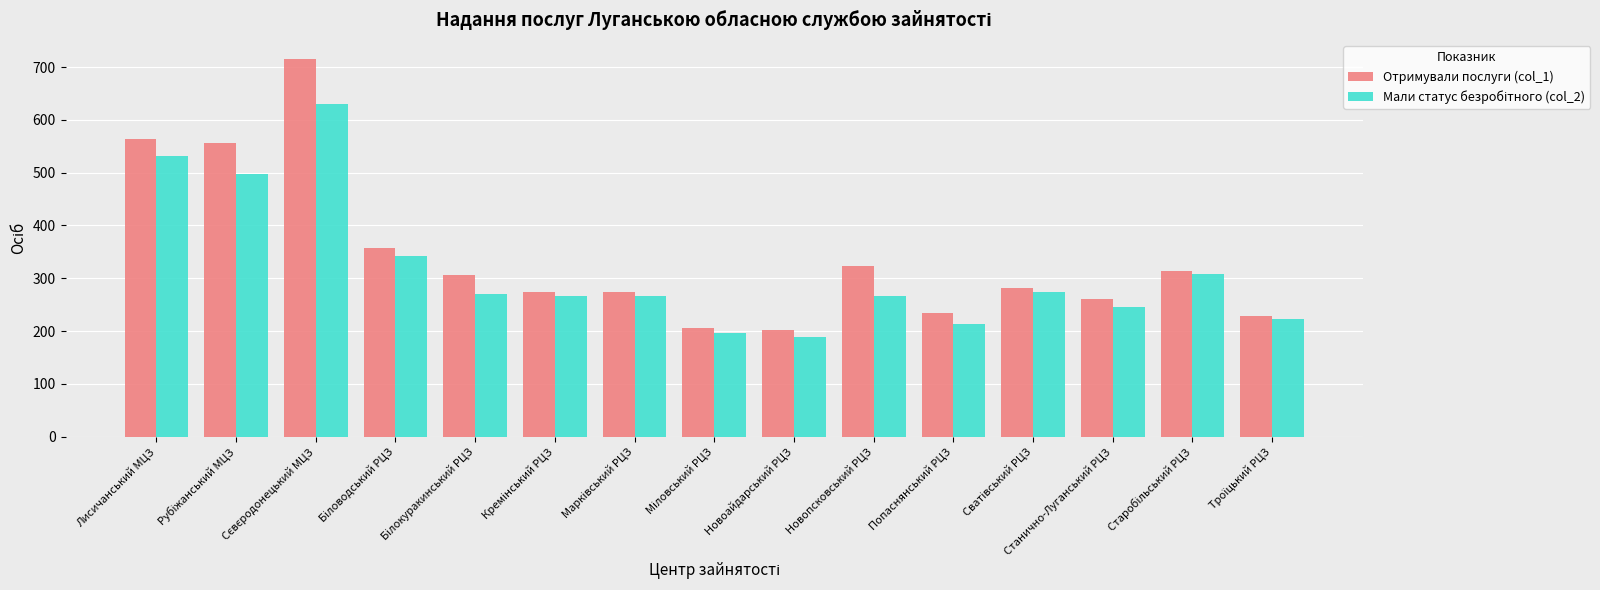

Which series has the widest spread of values?

Отримували послуги (col_1)